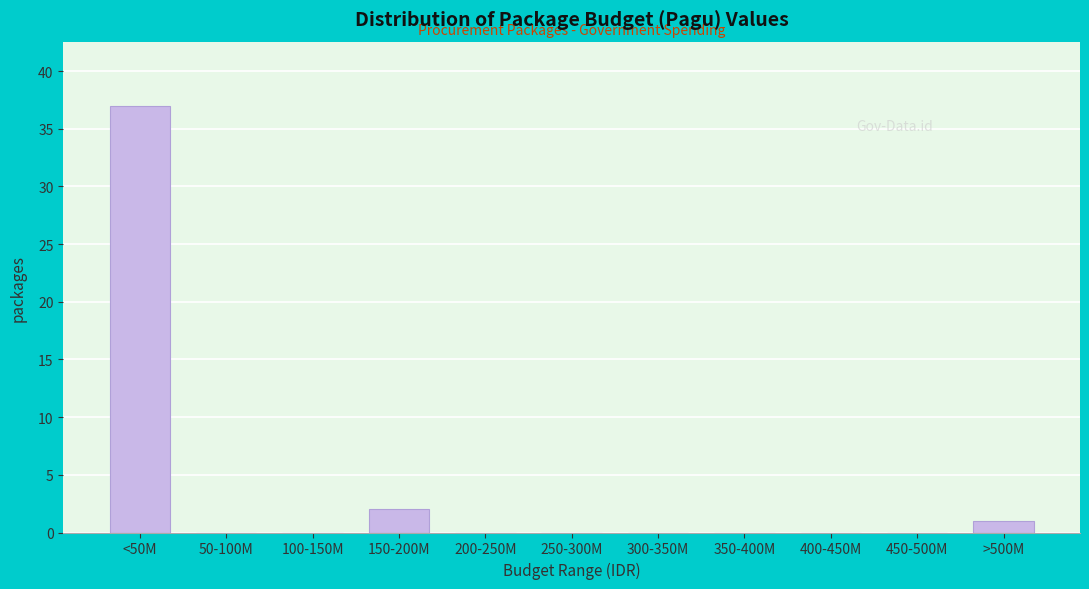

Reading left to right, list all the values displayed in this chart.

<50M=37	50-100M=0	100-150M=0	150-200M=2	200-250M=0	250-300M=0	300-350M=0	350-400M=0	400-450M=0	450-500M=0	>500M=1